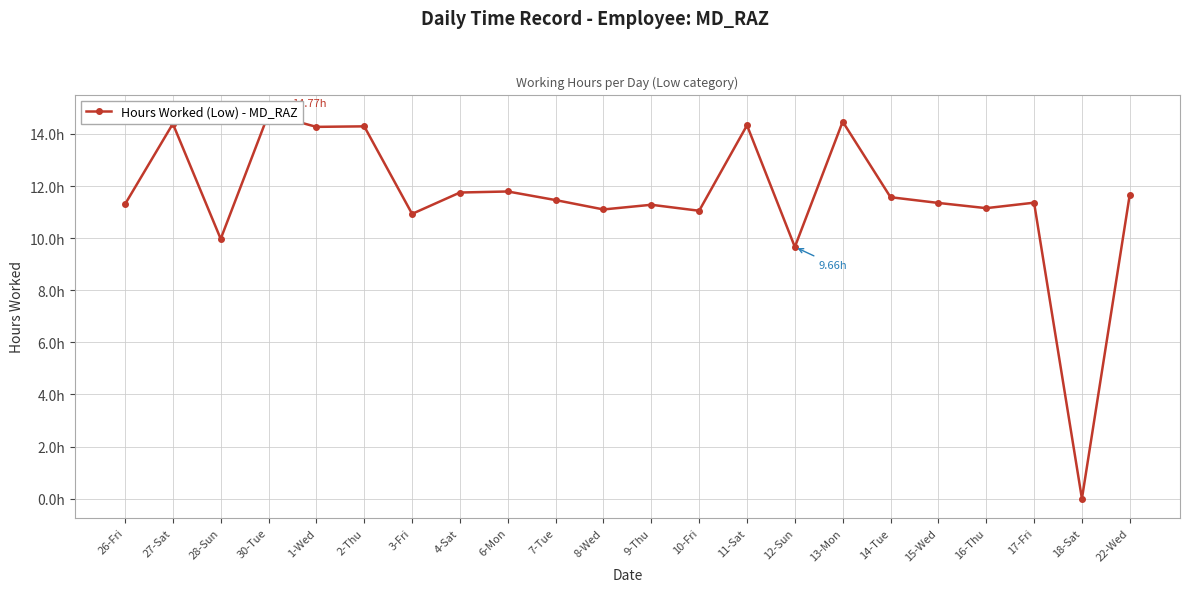

How many categories are shown in the chart?

22